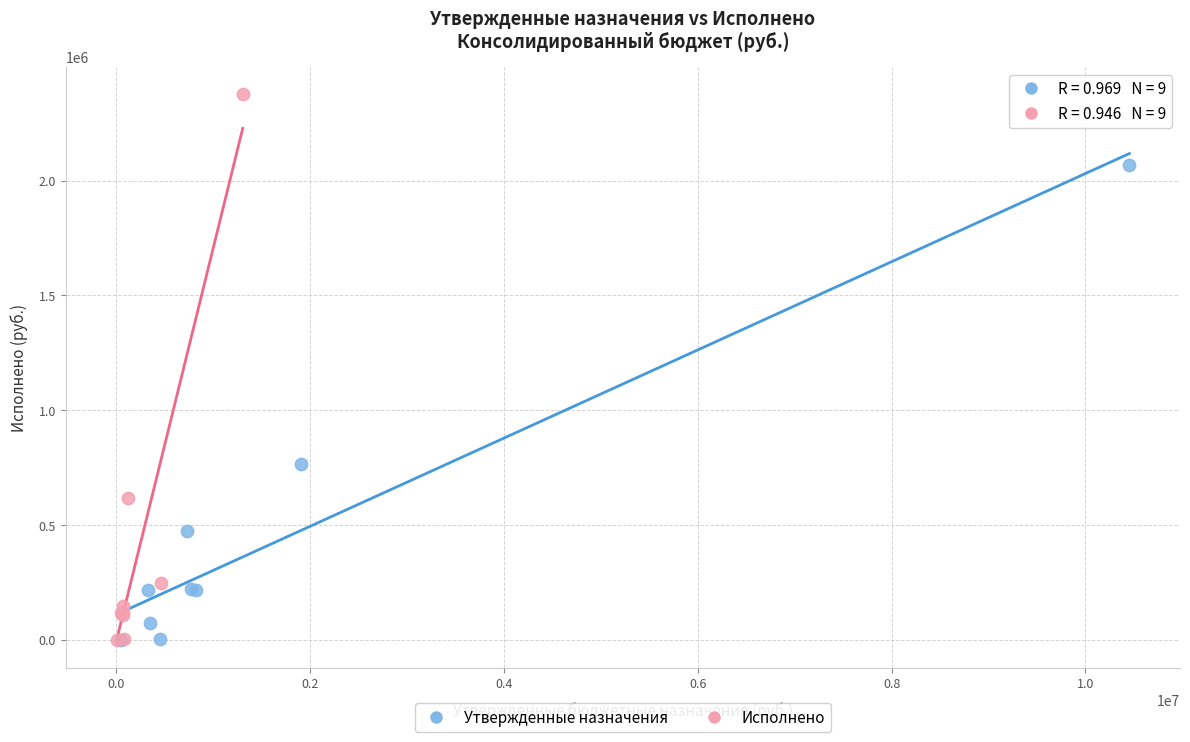

Which series contains the highest Y value?

Исполнено